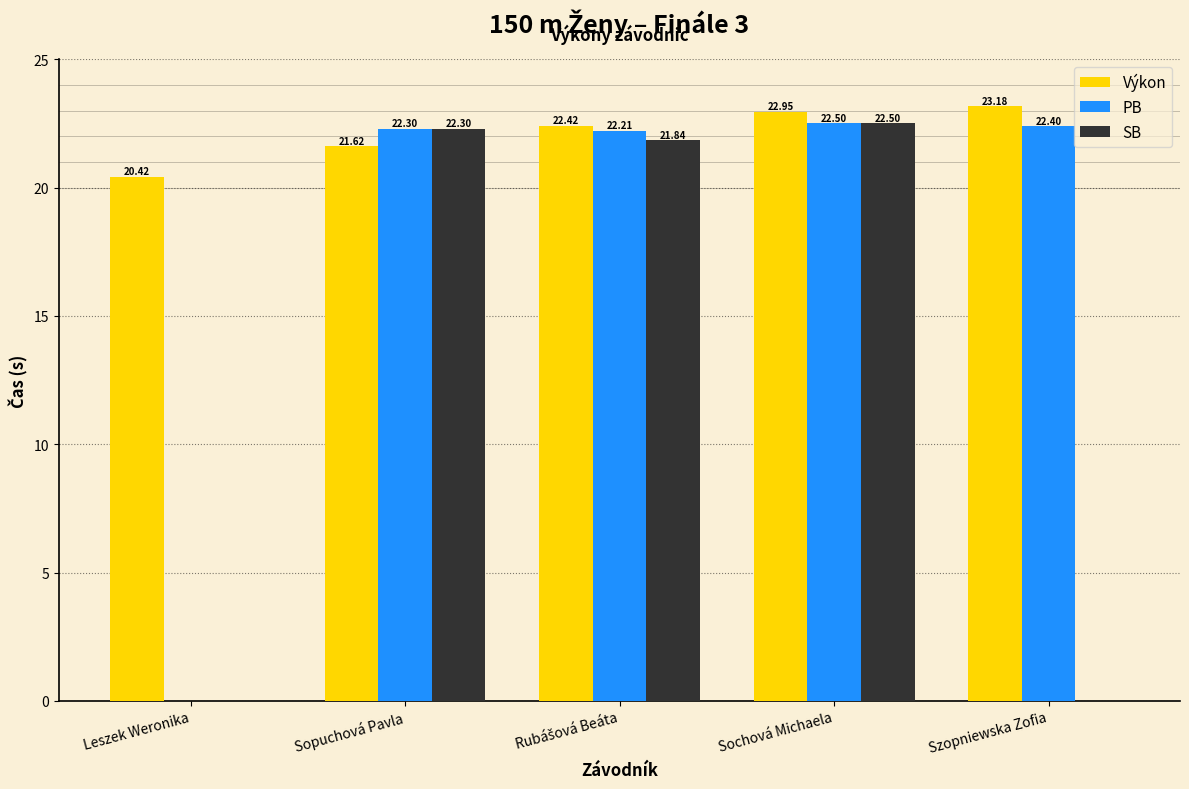

What is the spread (max minus min) of values at Leszek Weronika?

20.4